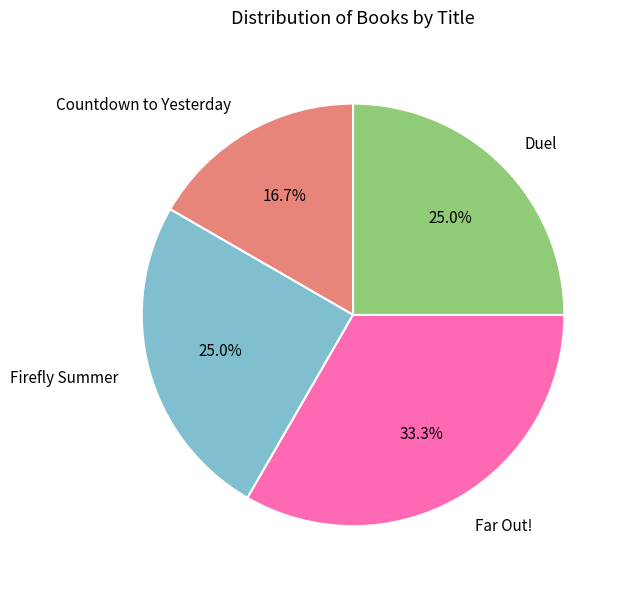

Approximately how many times larger is the value at Far Out! compared to Duel?

1.3